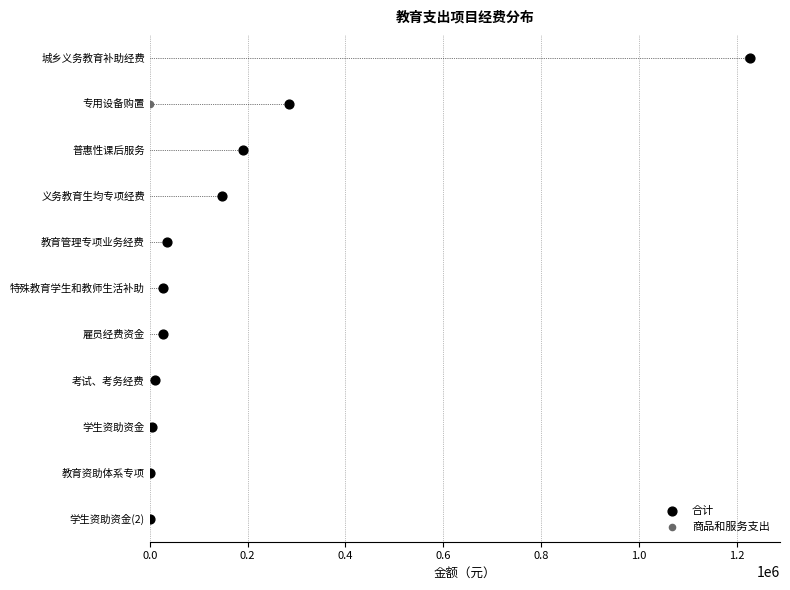

What are all the series names shown in the legend?

合计, 商品和服务支出